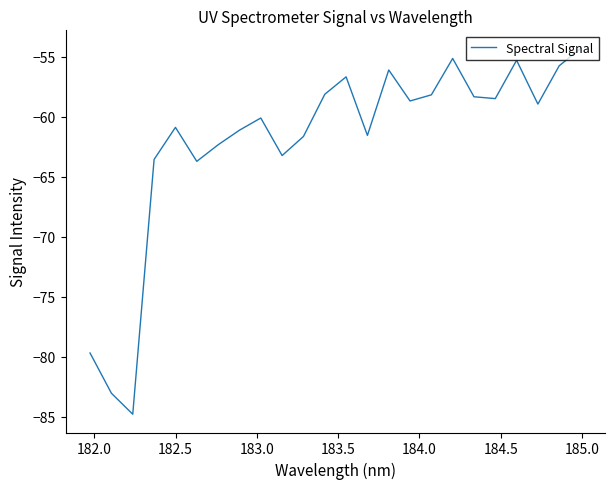

What is the maximum value shown in the chart?

-54.3